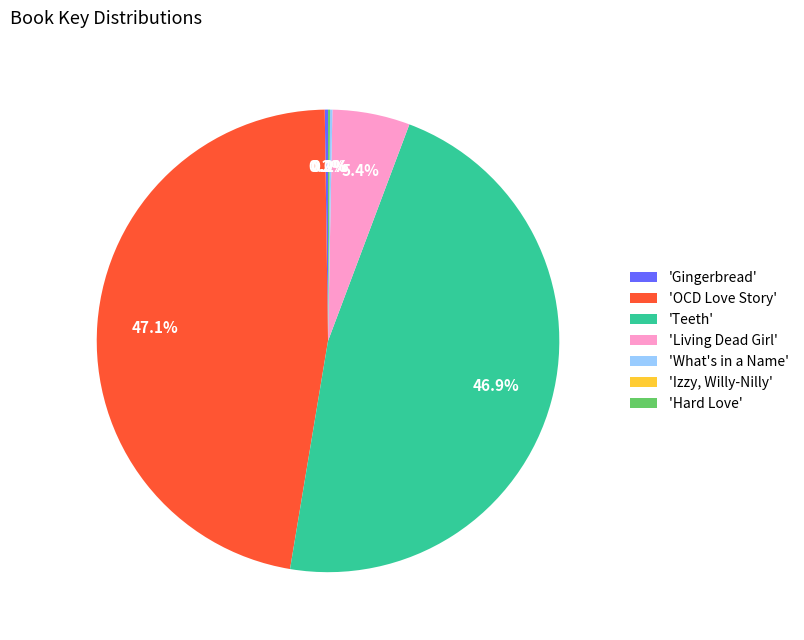

Does any single category account for the majority?

No